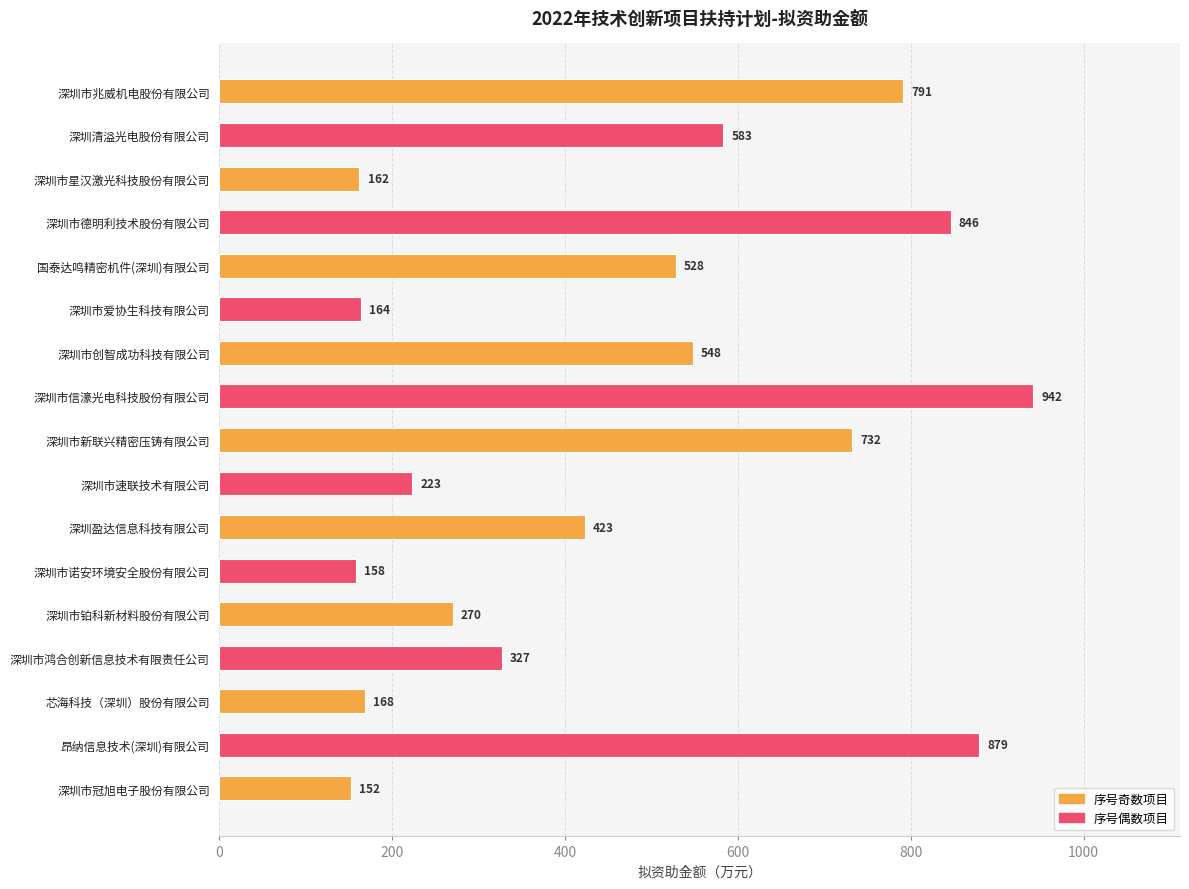

What position from the bottom is 深圳市新联兴精密压铸有限公司?

9